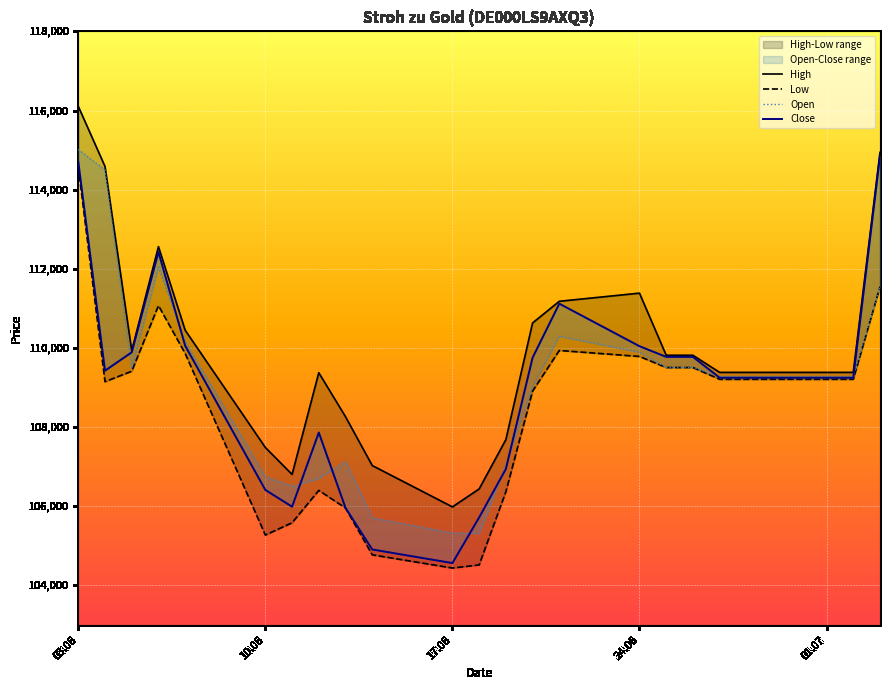

What is the label of the 3rd point from the left?

17.06